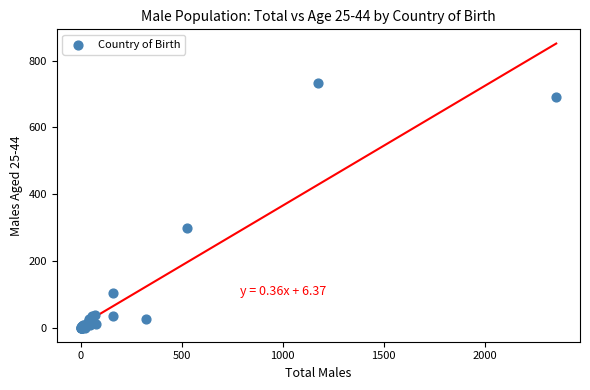

What Y value in the scatter plot is closest to 367?

299